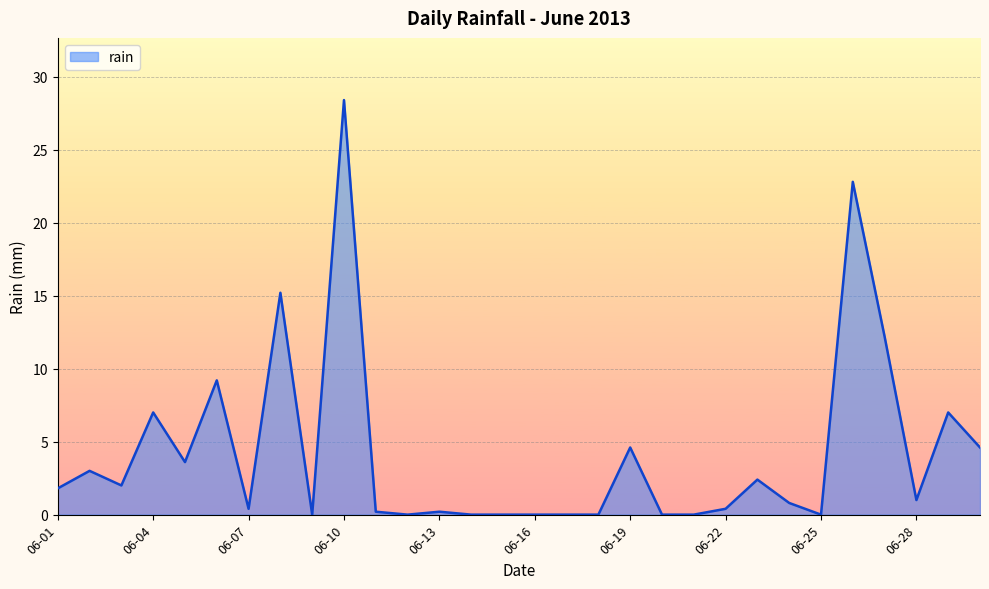

What is the maximum value shown in the chart?

28.4